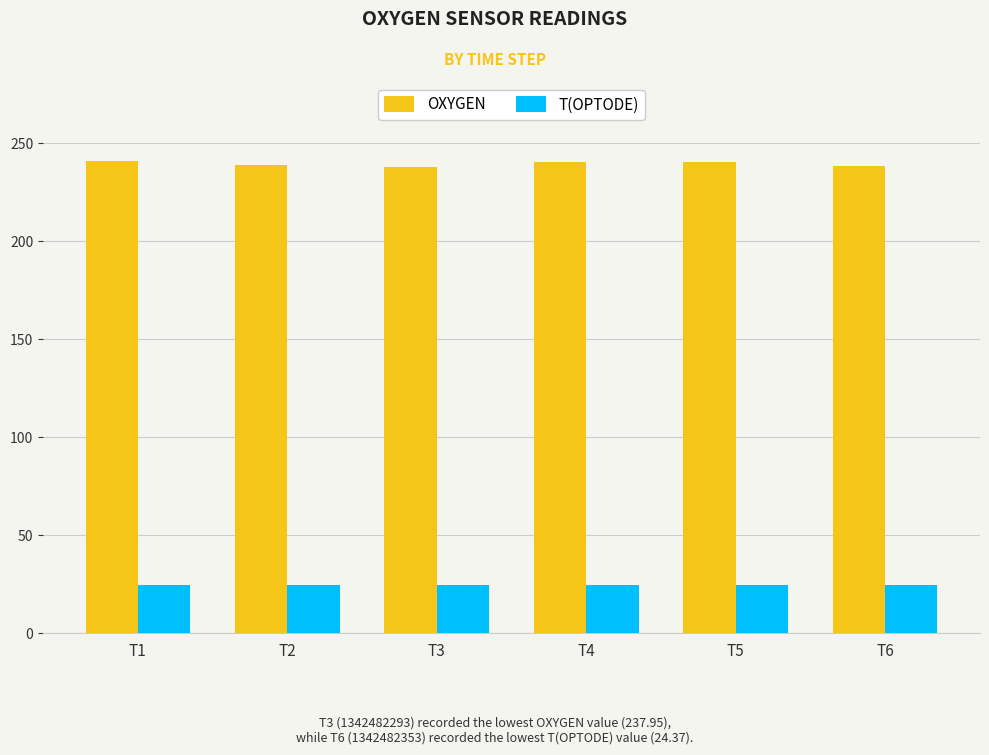

What is the difference between the highest and lowest values at T4?

216.0